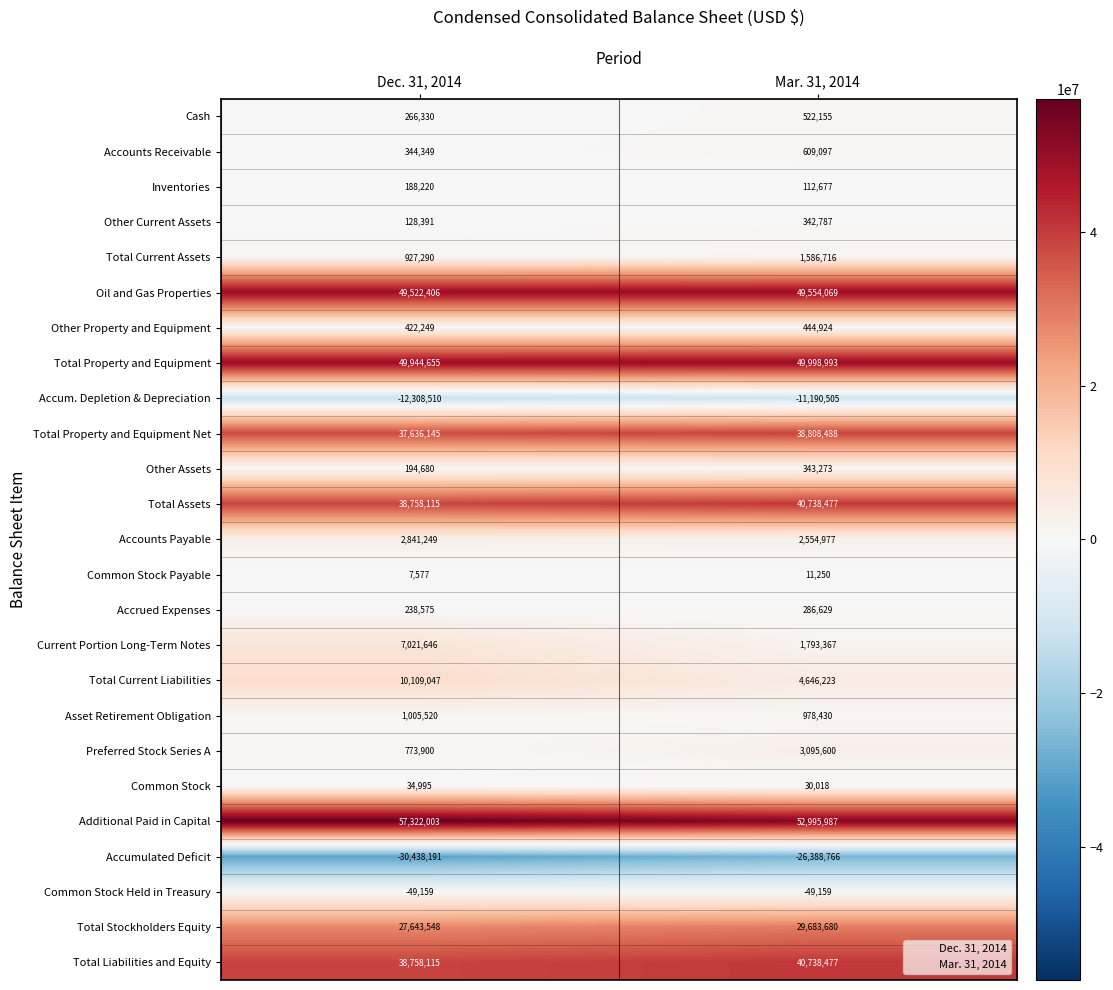

Rank the categories by Preferred Stock Series A value from lowest to highest.

Dec. 31, 2014, Mar. 31, 2014